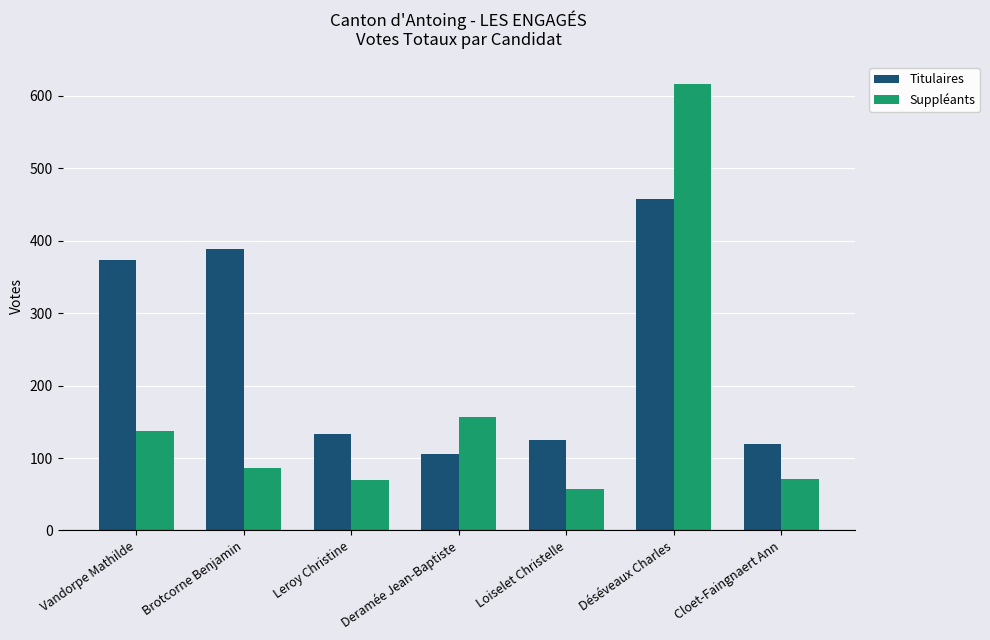

How many values in the Titulaires series are below 133?

3